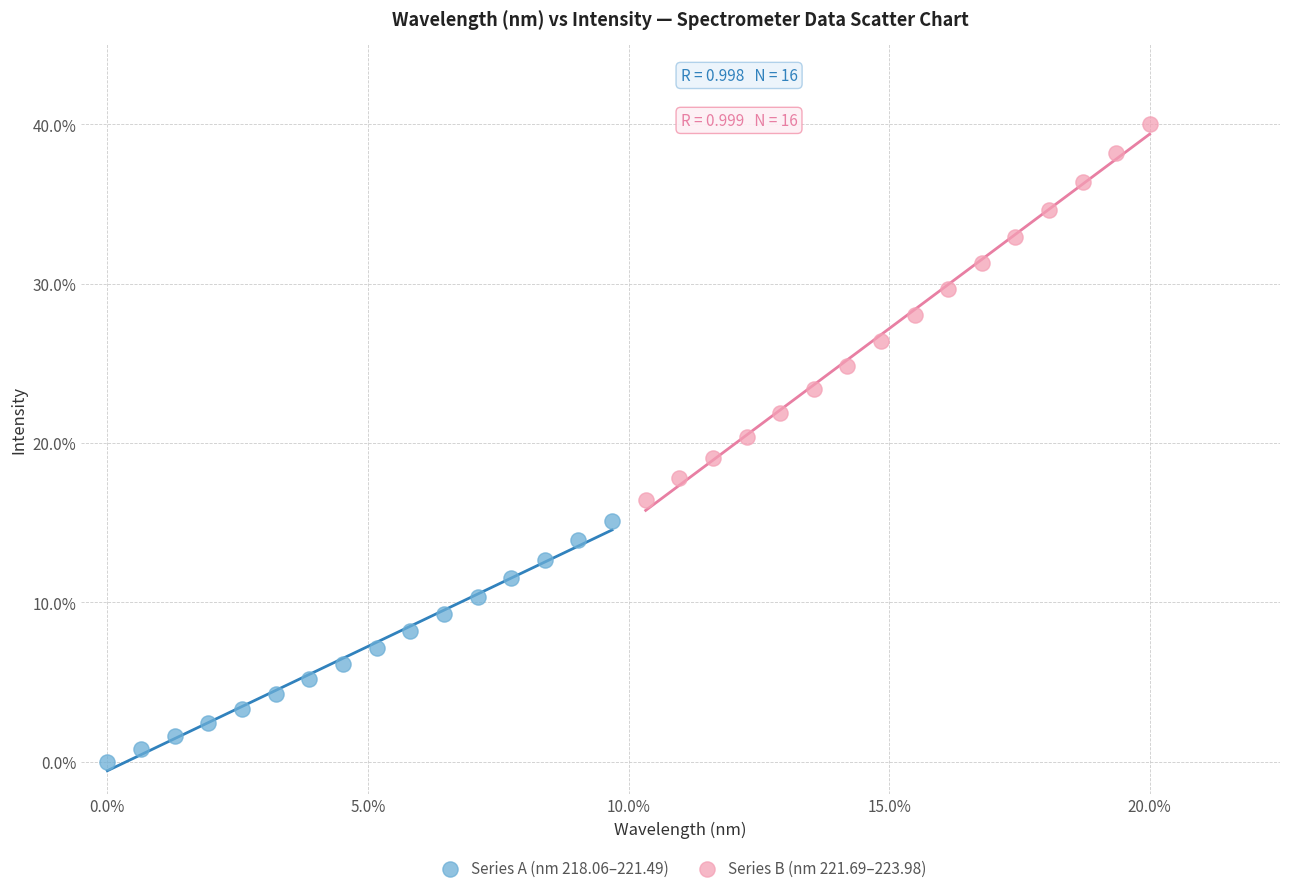

What are all the series names shown in the legend?

Series A (nm 218.06–221.49), Series B (nm 221.69–223.98)